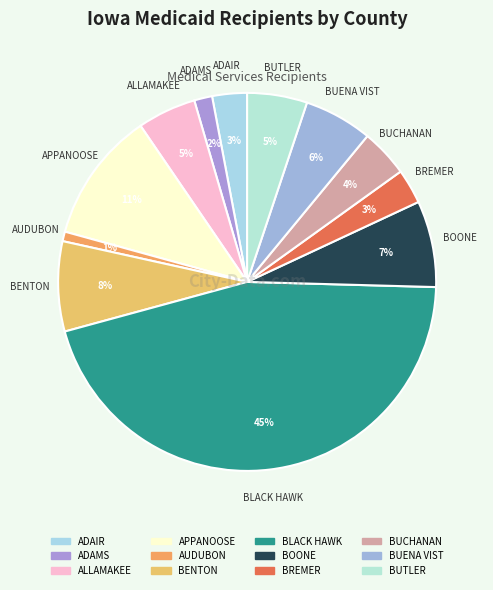

The ALLAMAKEE slice represents 5% of the pie. True or false?

True